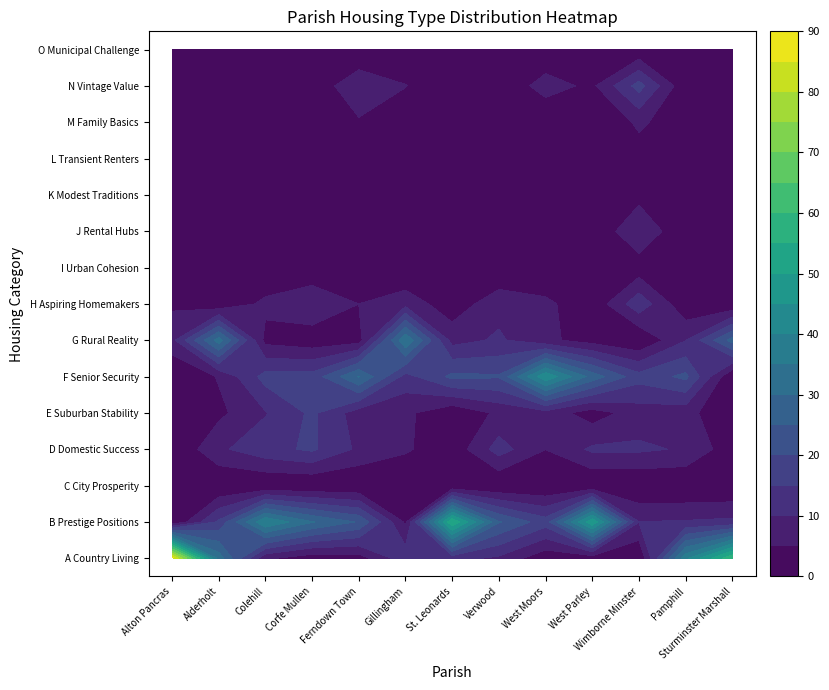

What is the average value of the Wimborne Minster series?

6.7